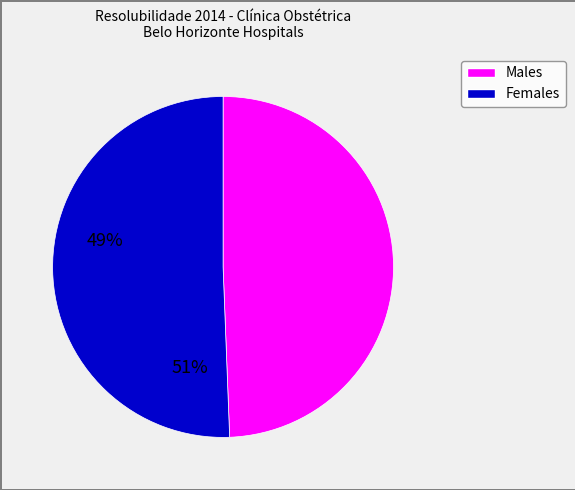

Is there any slice that represents more than half of the pie?

Yes